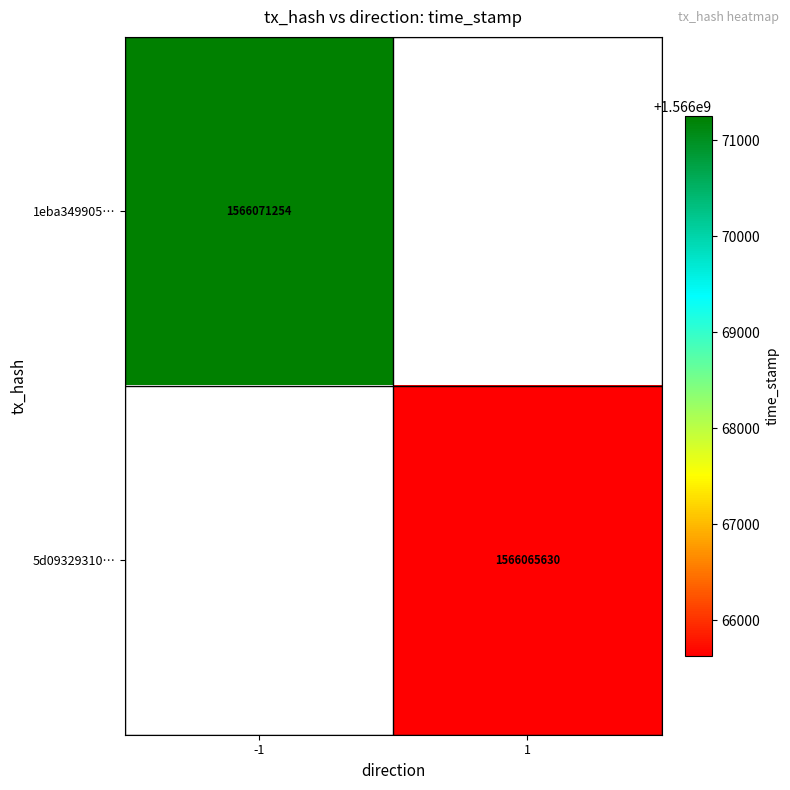

Is it true that 1eba349905… equals 1566071254 at -1?

True